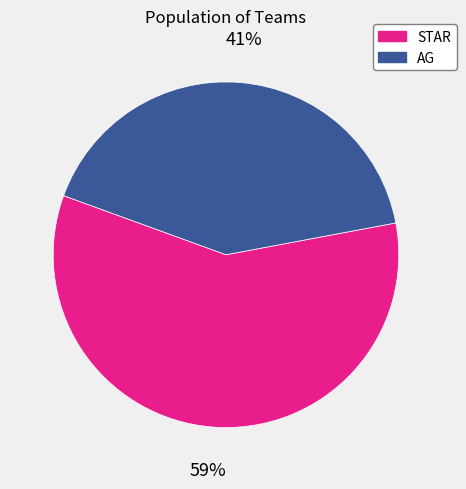

Count the number of slices in the pie.

2